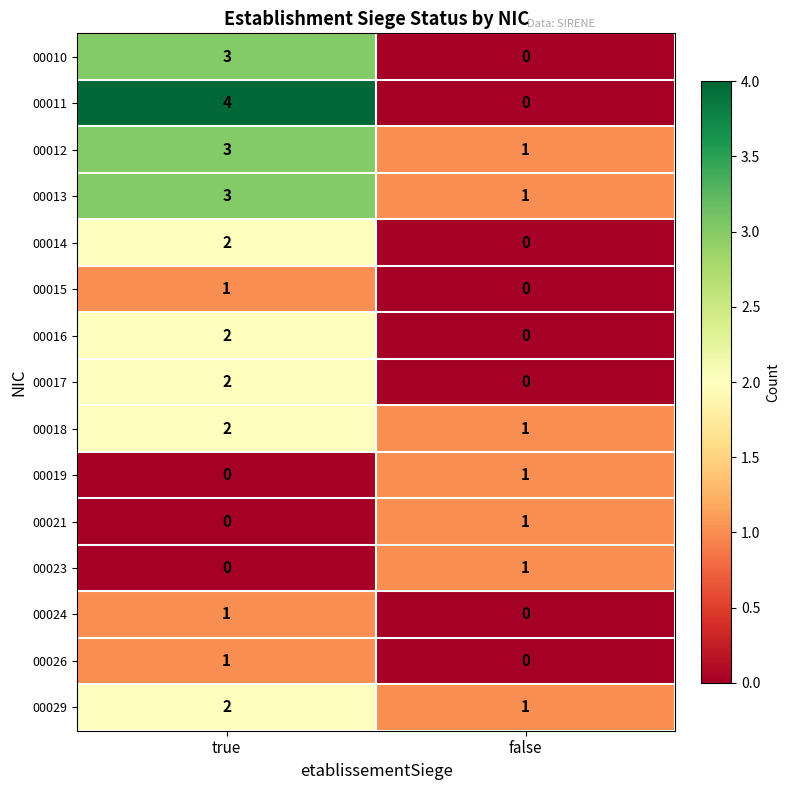

Which series has the widest spread of values?

00011